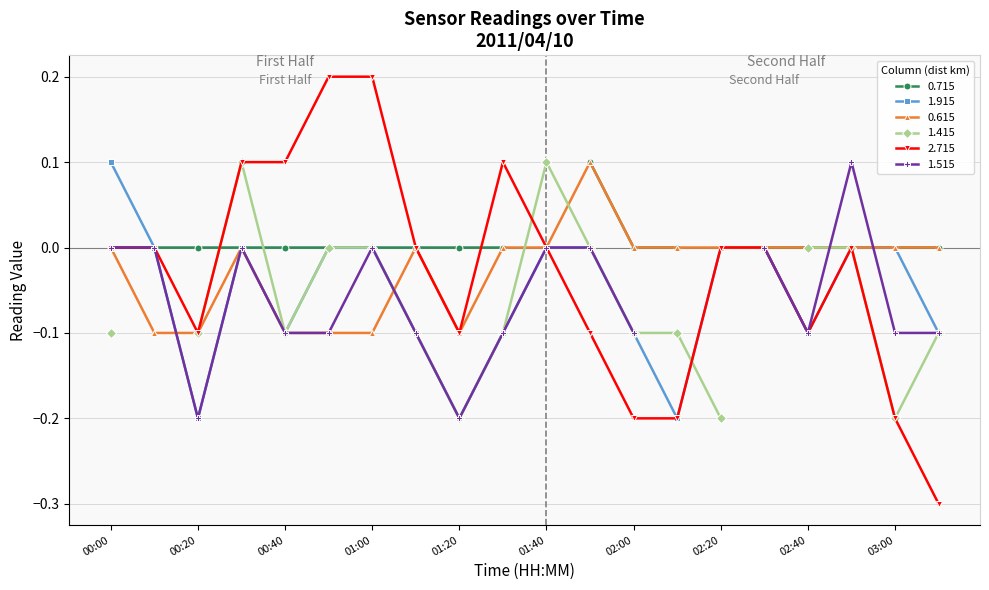

Which series has the widest spread of values?

2.715